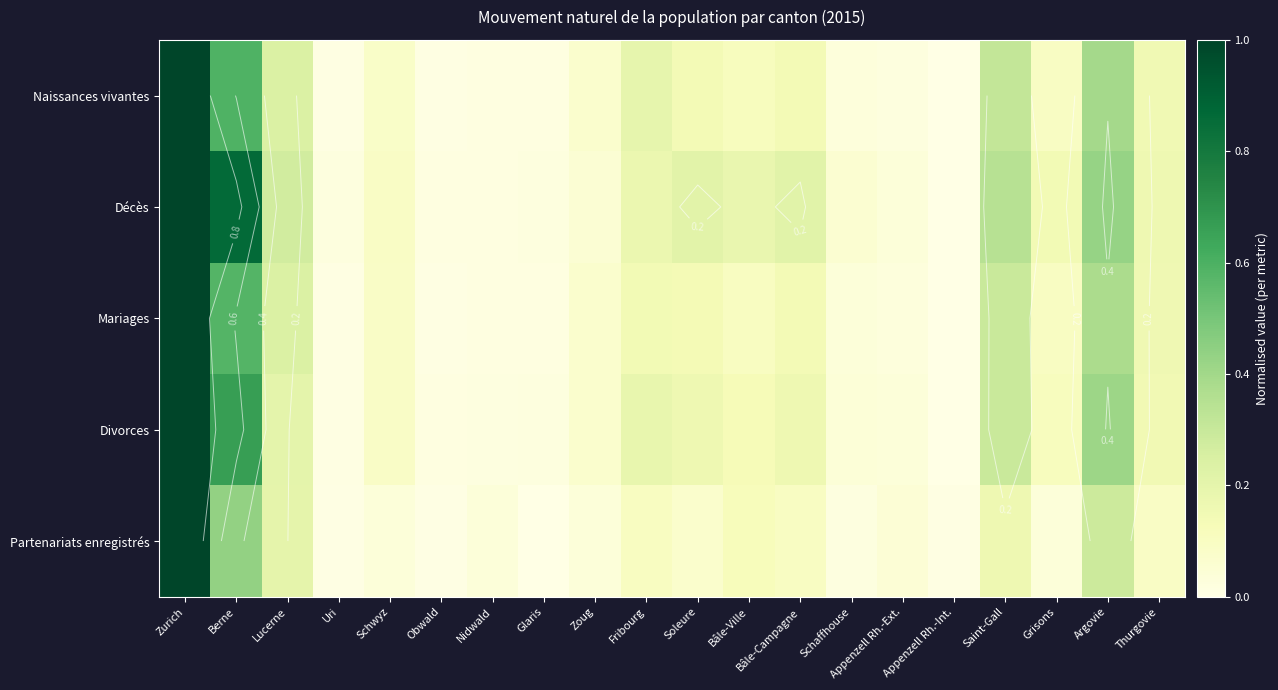

Rank the series at Soleure from lowest to highest value.

Partenariats enregistrés, Mariages, Naissances vivantes, Divorces, Décès